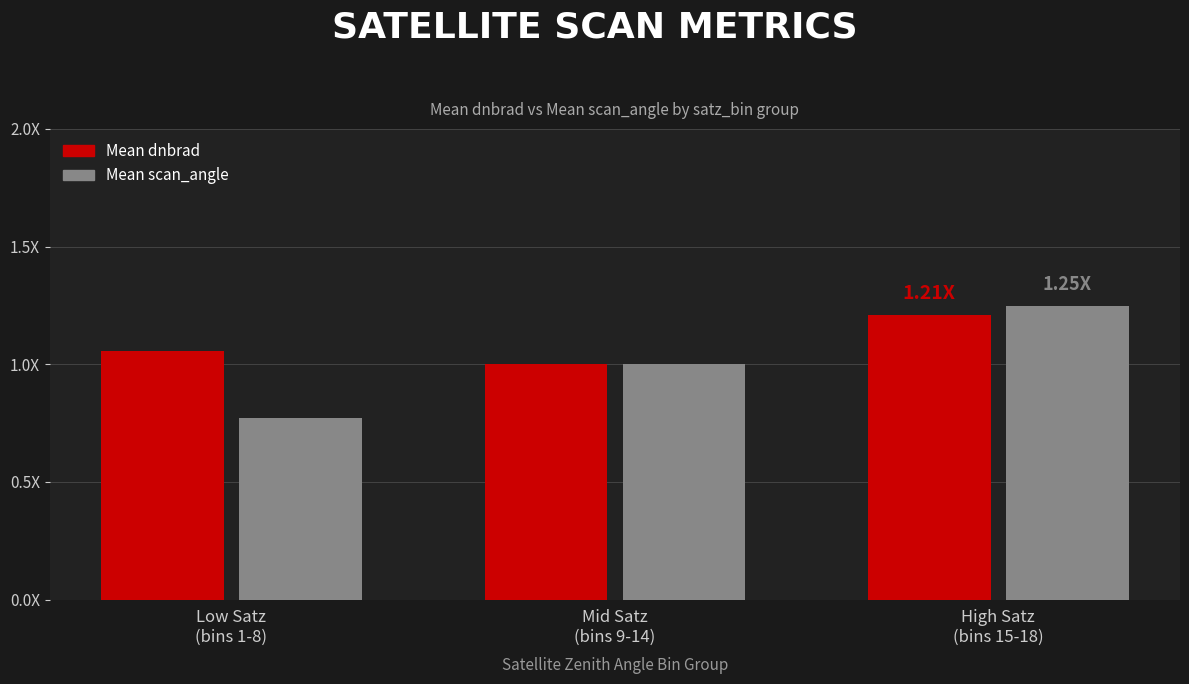

Does the chart contain stacked bars?

No